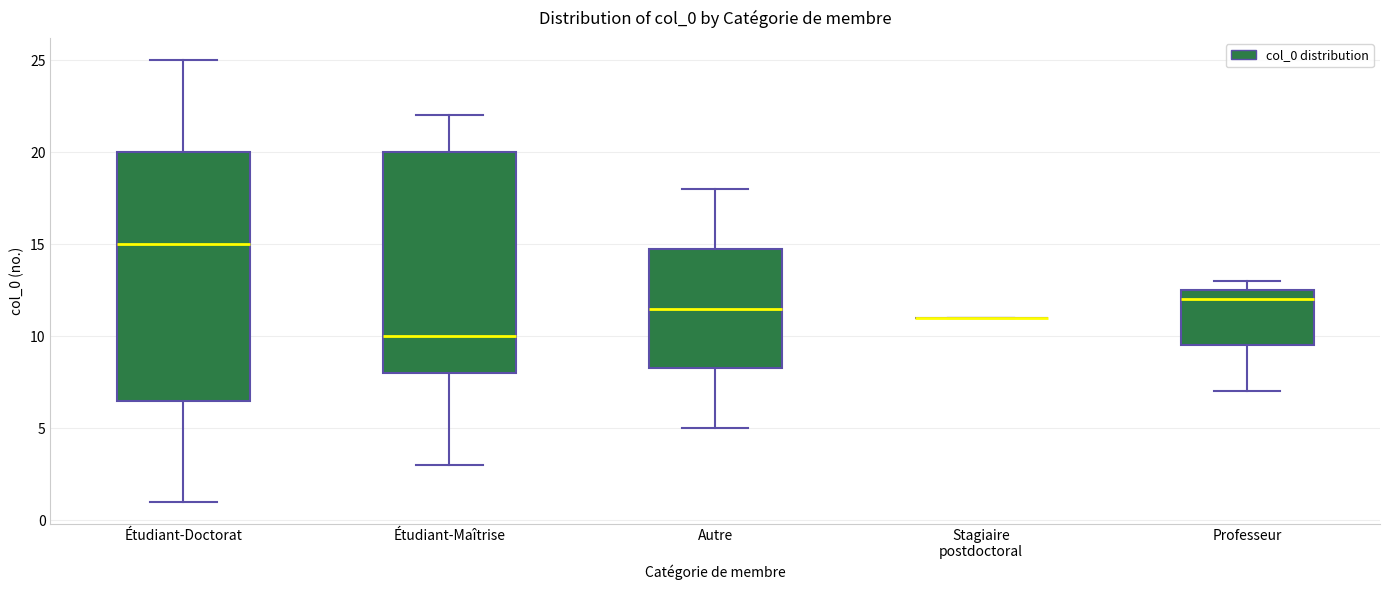

Comparing the boxes themselves (not the whiskers), which one is the tallest?

Étudiant-Doctorat